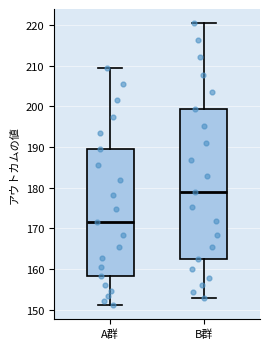

Where does the lower whisker of the box for A群 end on the y-axis? The values are not printed on the chart, so give them approximately, as read against the axis.

151